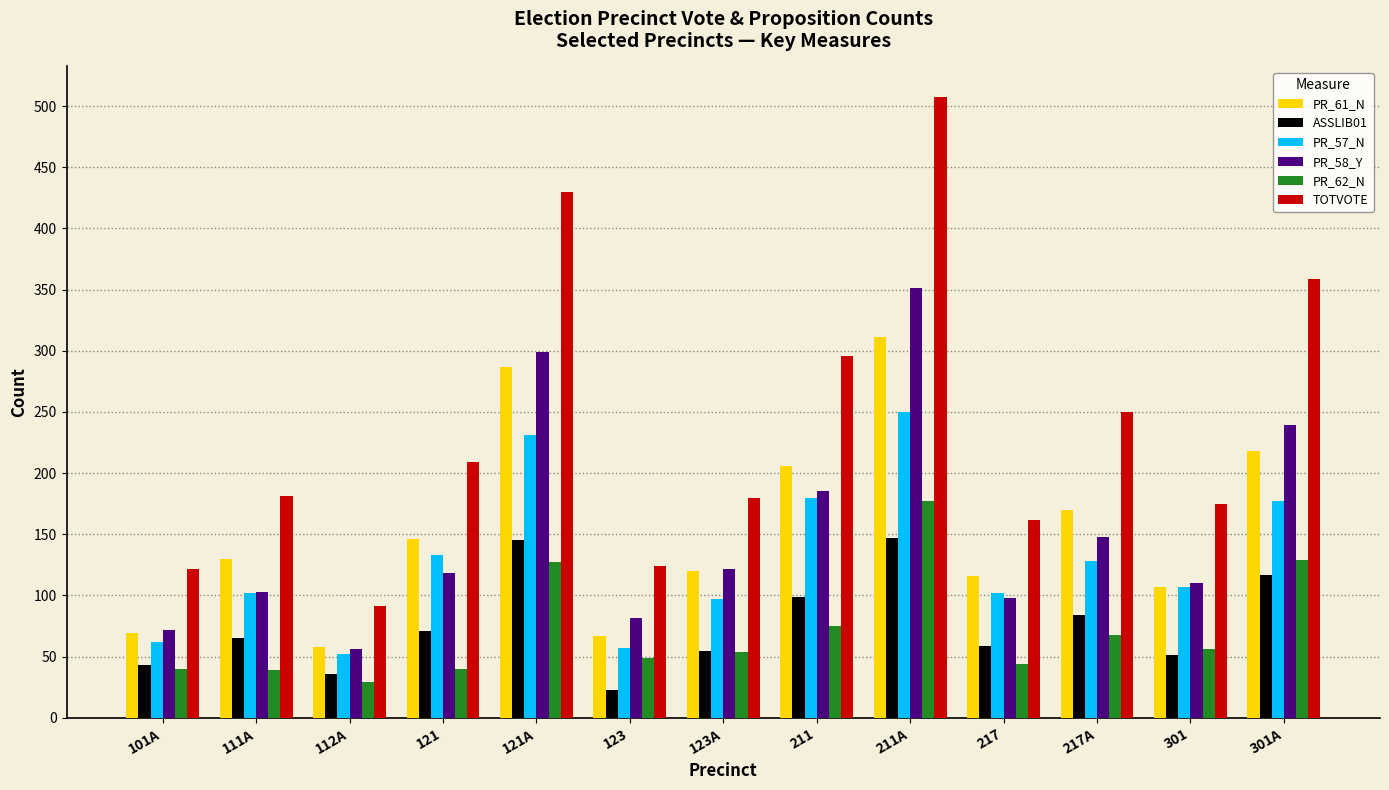

Which series changed the most between 123A and 217?

PR_58_Y